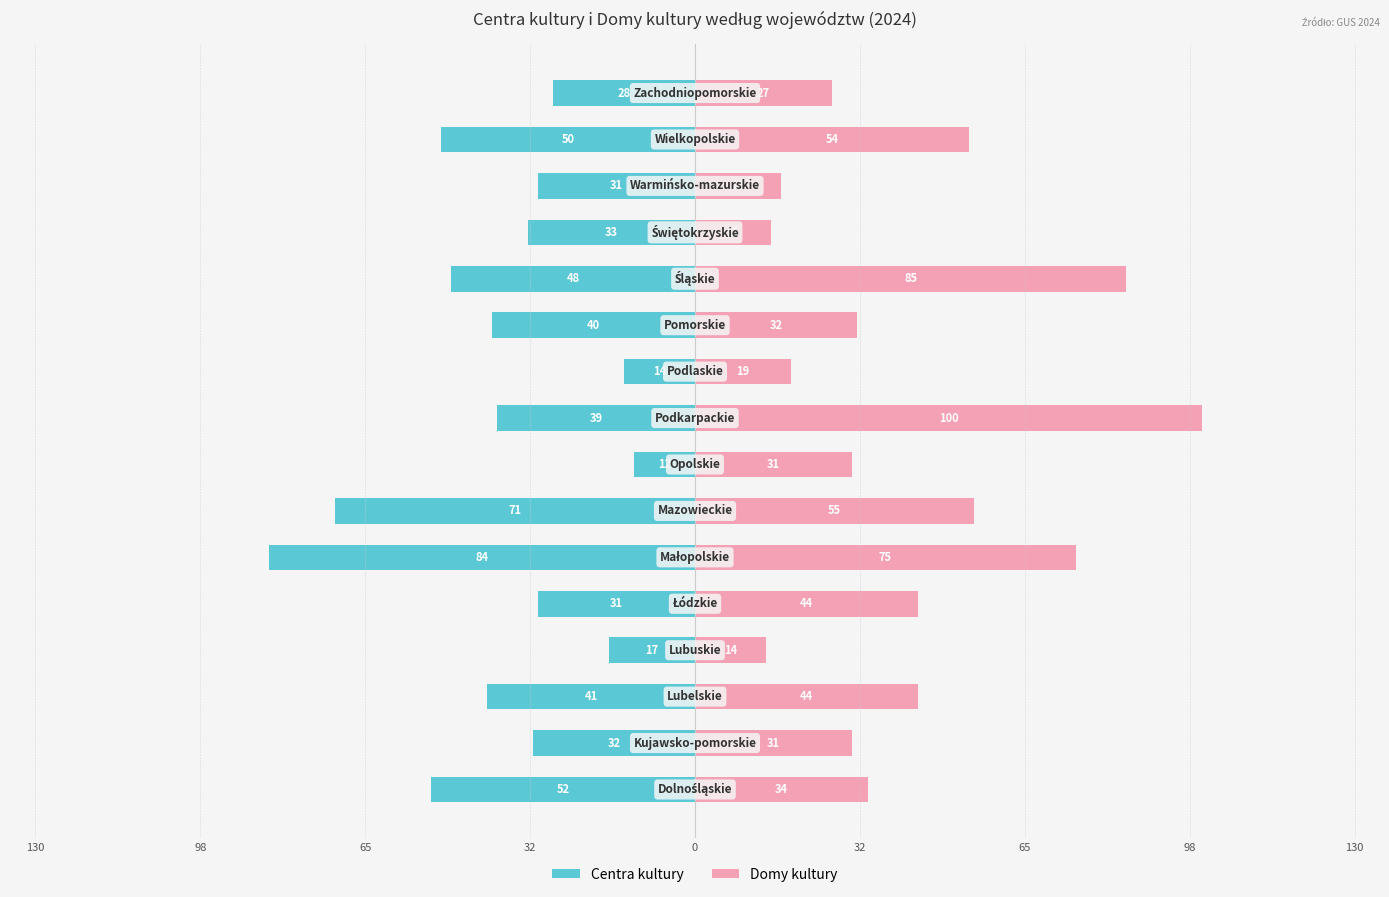

How many distinct data groups are displayed?

2